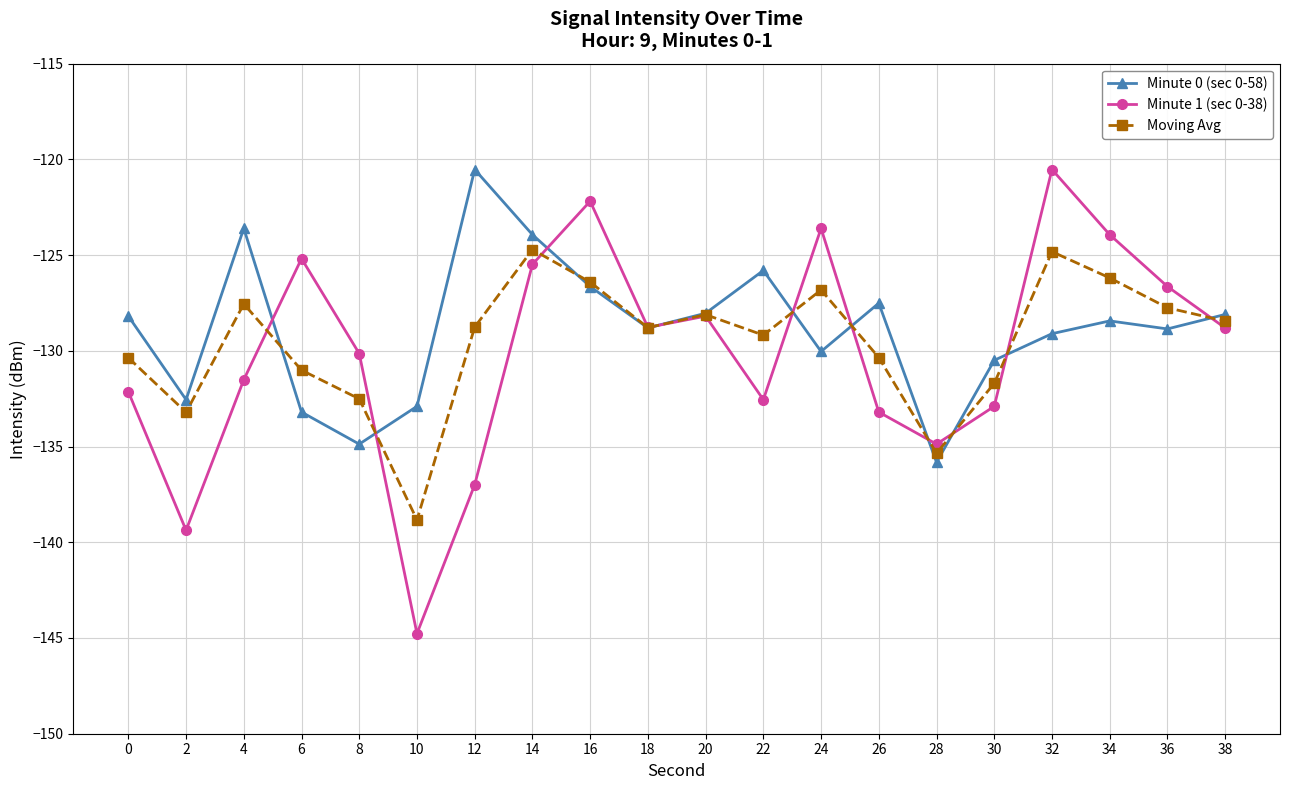

What is the value of the Minute 1 (sec 0-38) point at the 9th from the left?

-122.2